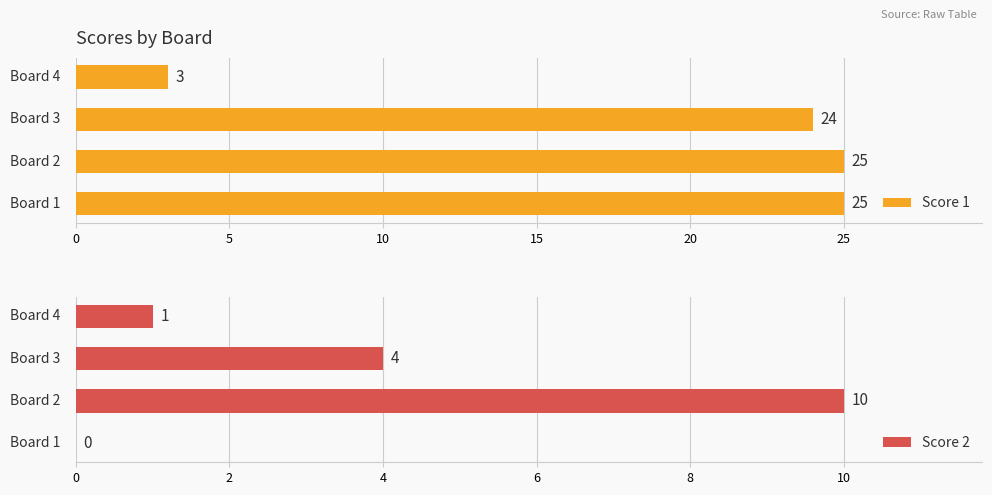

Reading left to right, extract all data points from this chart.

Score 1: 25	25	24	3
Score 2: 0	10	4	1